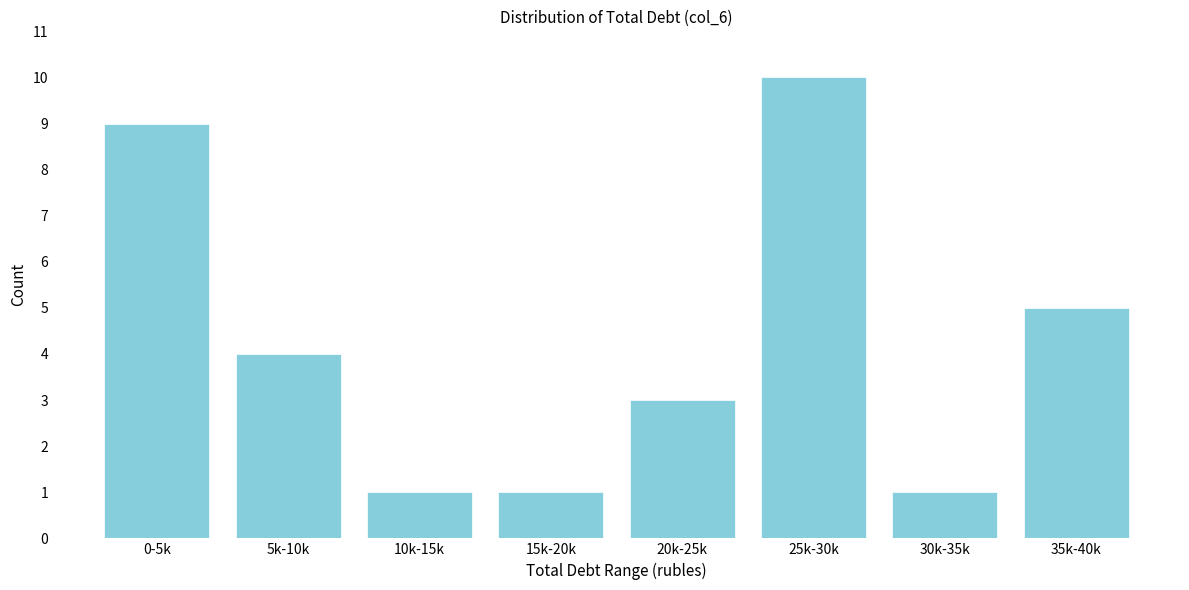

Reading right to left, what are all the values shown in this chart?

5	1	10	3	1	1	4	9